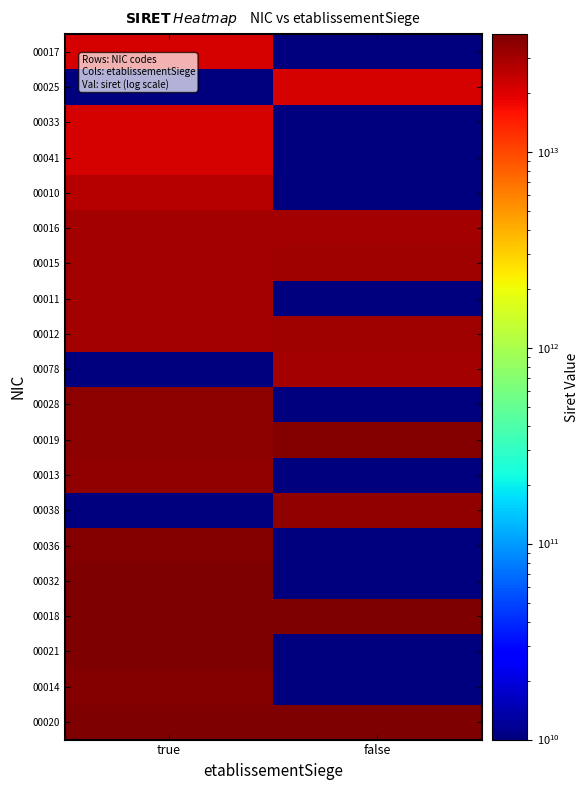

Reading right to left, transcribe all the data shown in this chart.

00017: false=1	true=21250019300017
00025: false=21250019300025	true=1
00033: false=1	true=21250019300033
00041: false=1	true=21250019300041
00010: false=1	true=26250008500010
00016: false=30443212300012	true=30022091000016
00015: false=31550096700015	true=30270355800015
00011: false=1	true=30422339900011
00012: false=31167565600012	true=30422340700012
00078: false=30529493600078	true=1
00028: false=1	true=34940340200028
00019: false=38179368600019	true=35149508000019
00013: false=1	true=34041961300013
00038: false=34117439900038	true=1
00036: false=1	true=38130752900036
00032: false=1	true=38829916600032
00018: false=39447735000026	true=38919879700018
00021: false=1	true=38986226900021
00014: false=1	true=38409961000014
00020: false=39447735000026	true=39765422900020